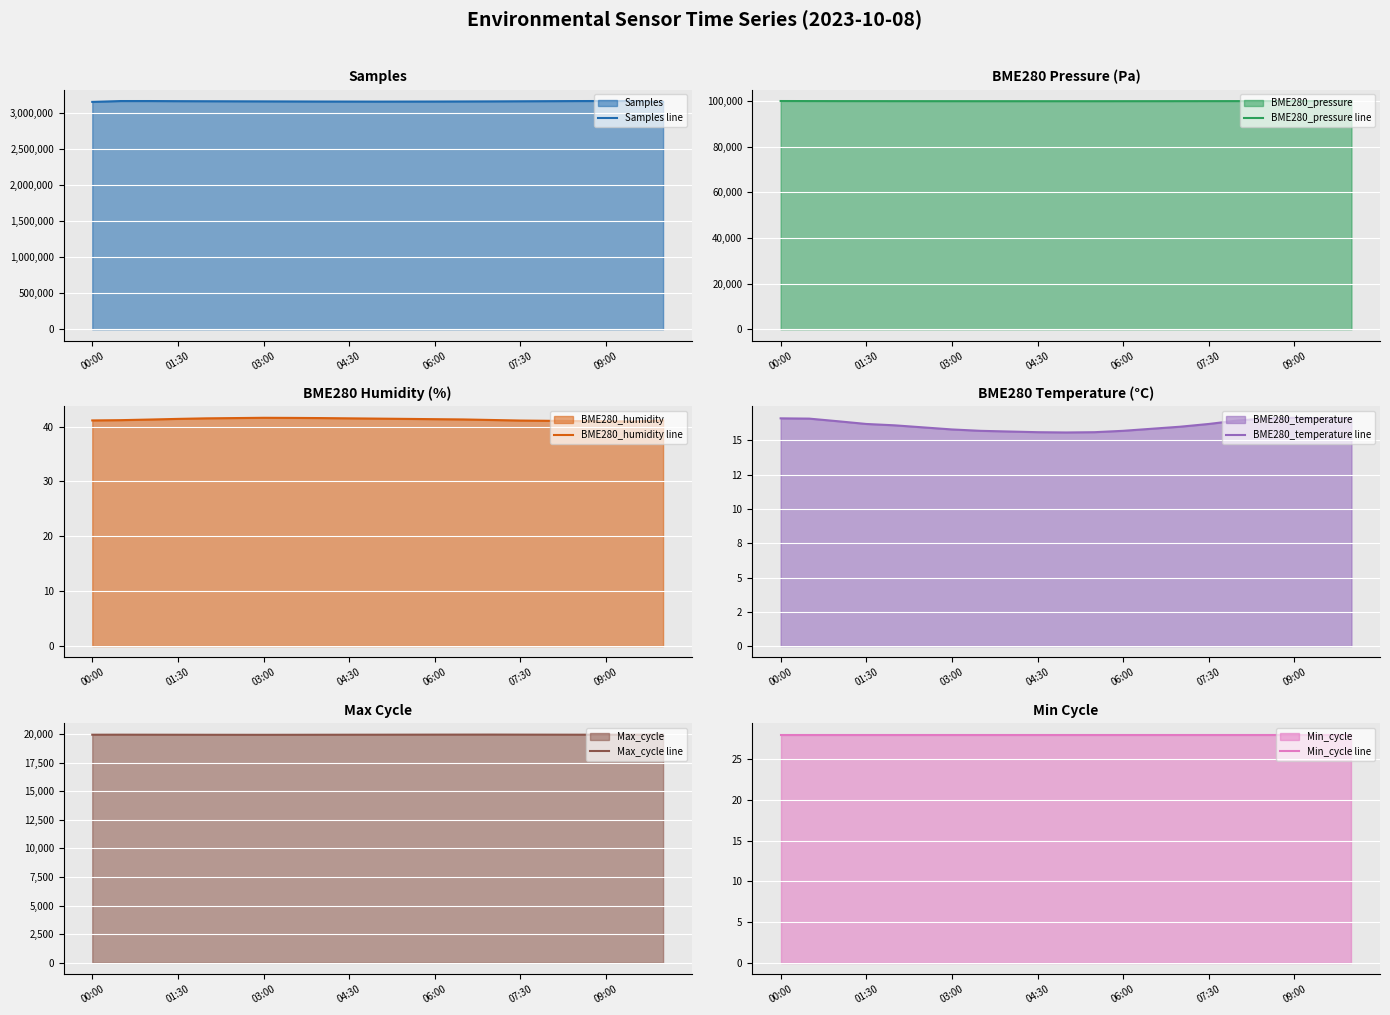

How many interior local valleys does the Max_cycle line series have?

2